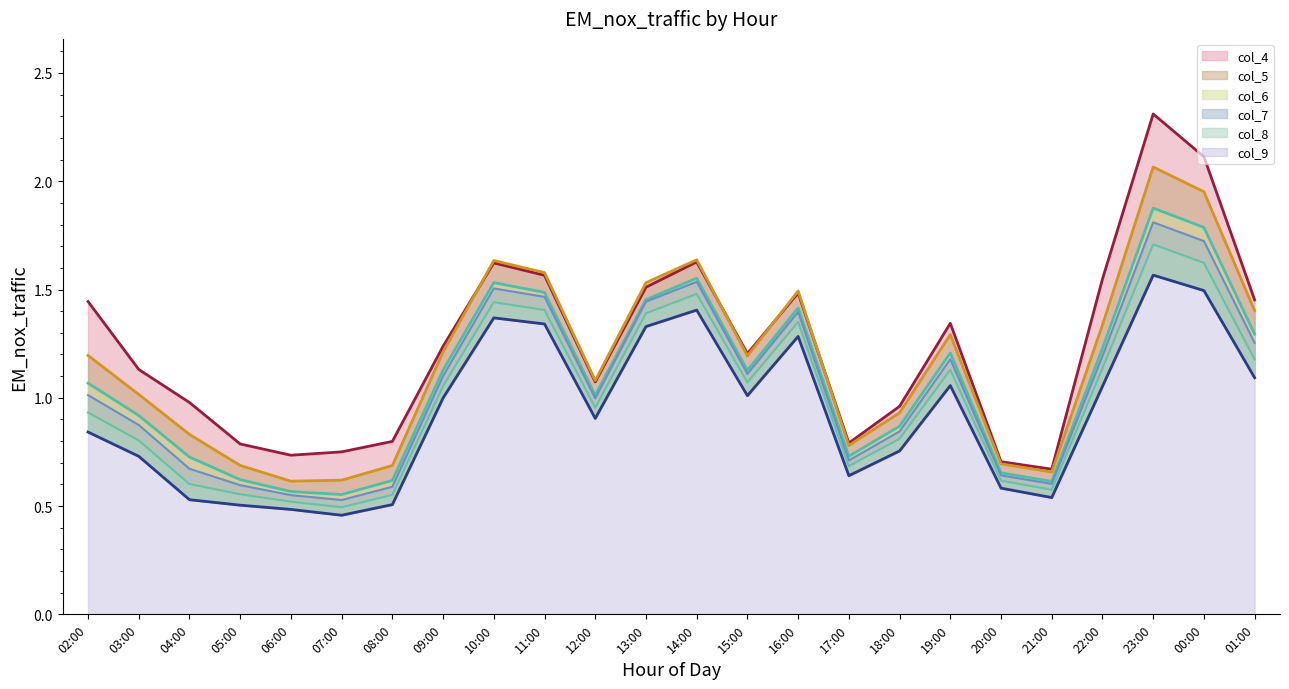

Rank the series by their maximum value, from highest to lowest.

col_4 line, col_5 line, col_6 line, col_7 line, col_8 line, col_9 line